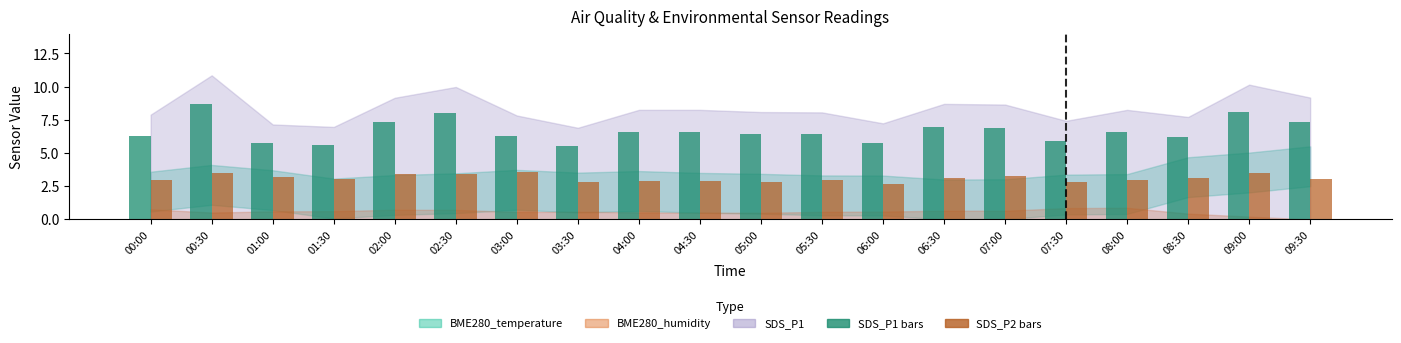

How many series are shown in this chart?

2